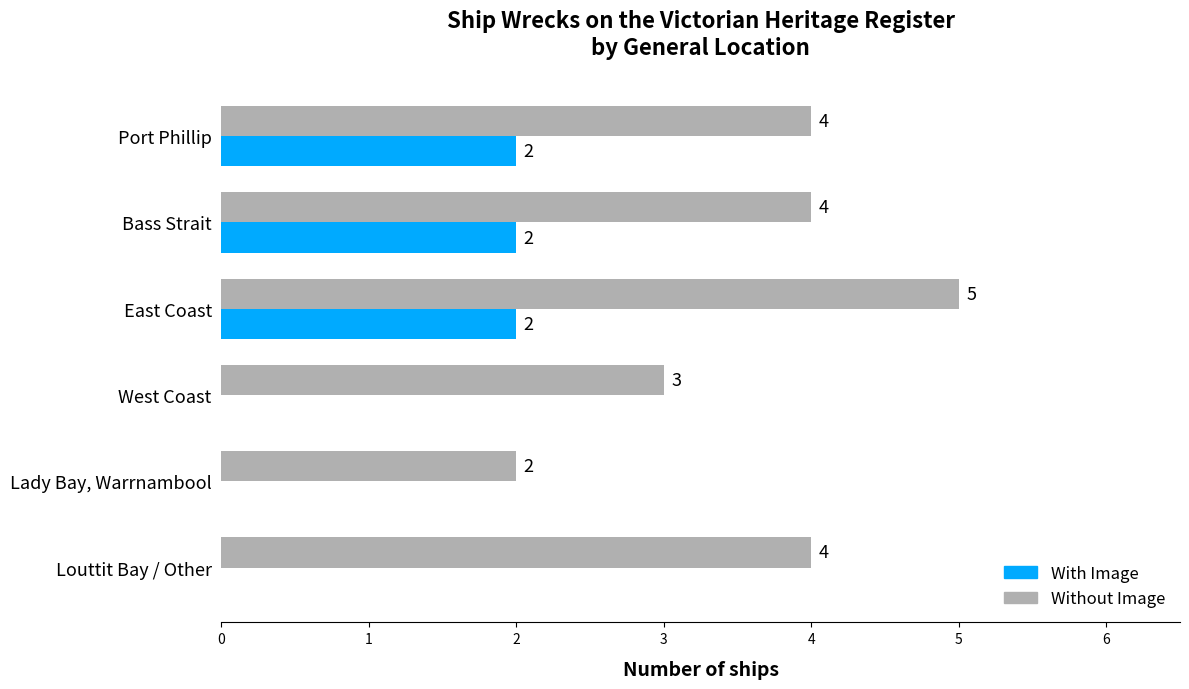

What is the sum of all Without Image values?

22